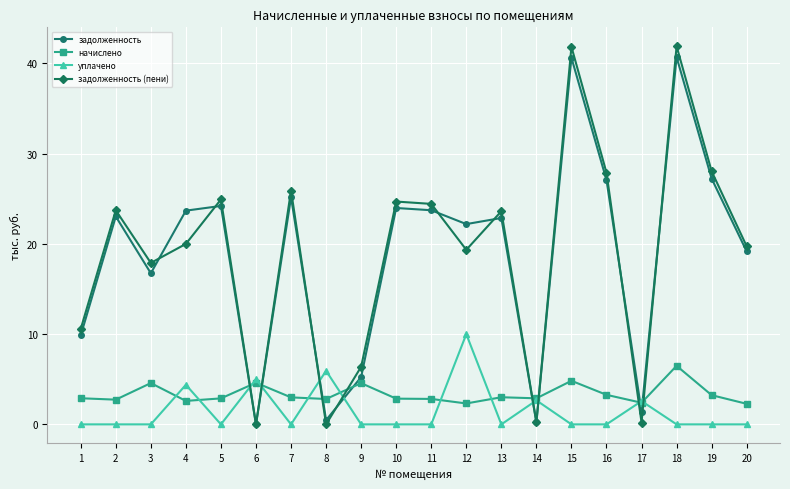

True or false: начислено has a value of 5.0 at 8.

False